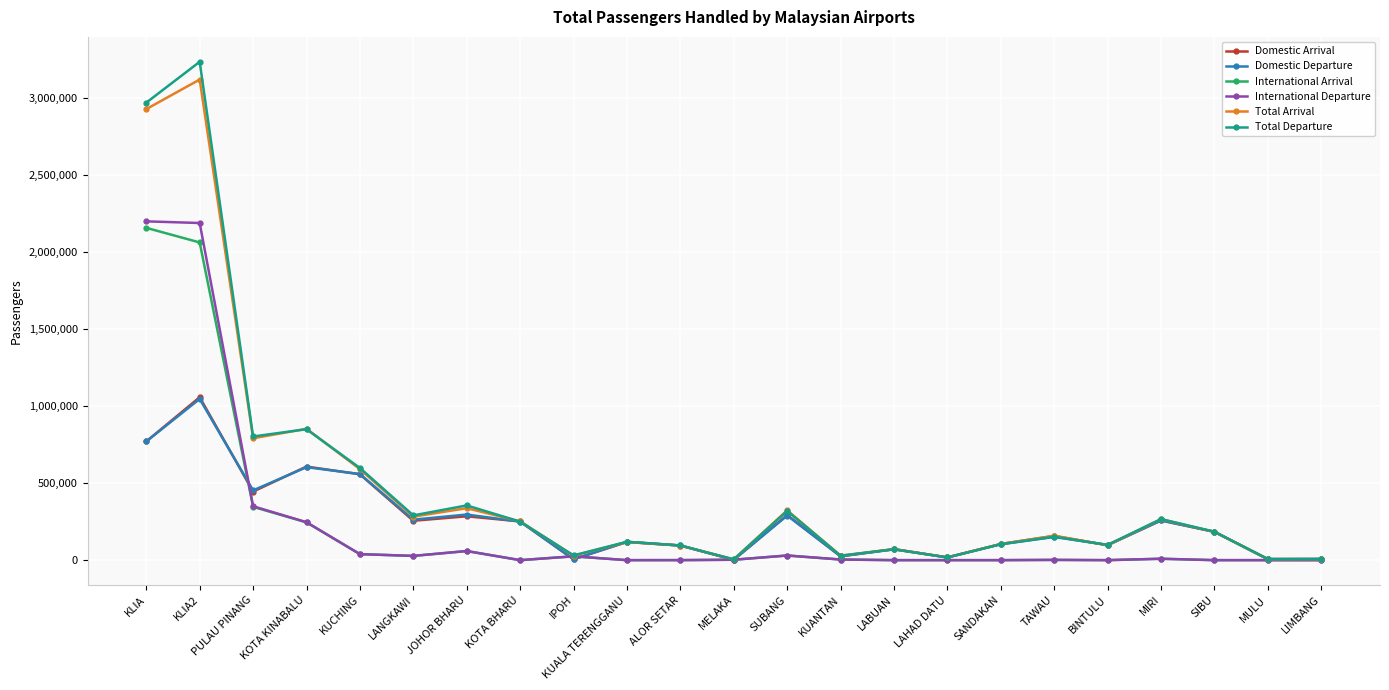

At which label is Total Arrival closest to 1563228?

KOTA KINABALU